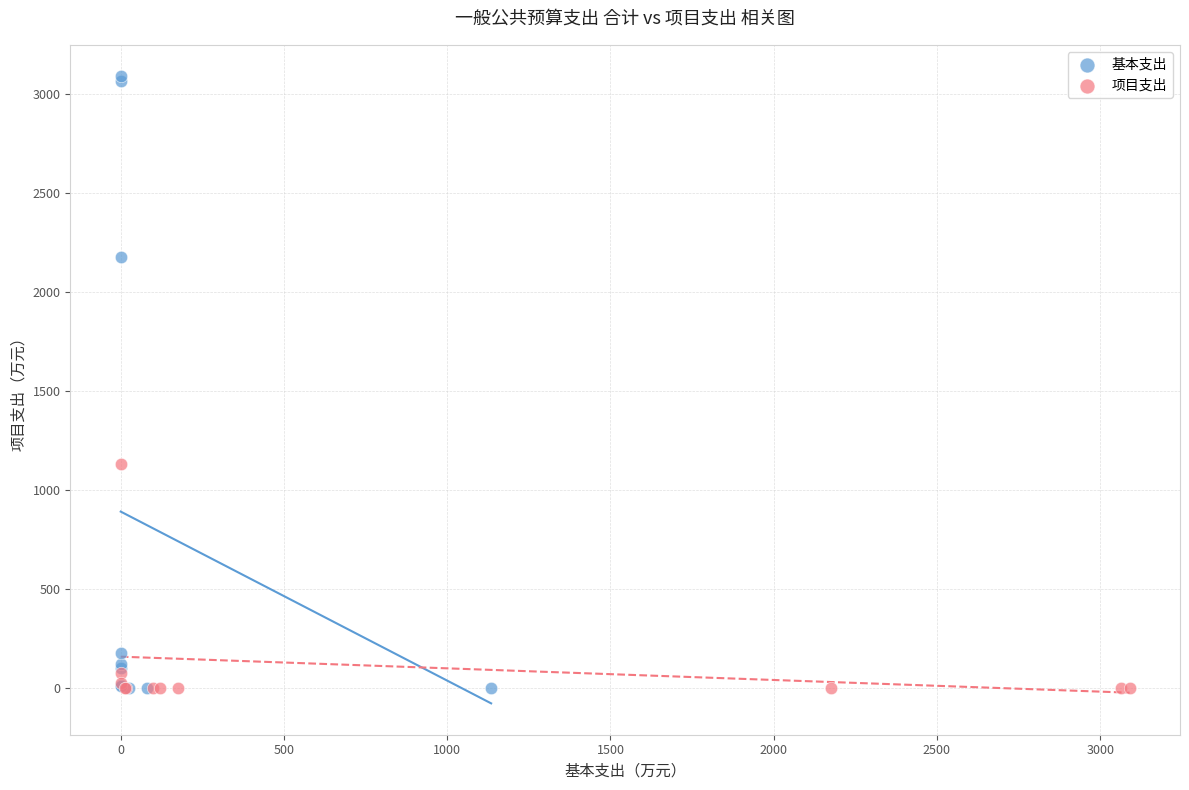

Which series contains the highest Y value?

基本支出